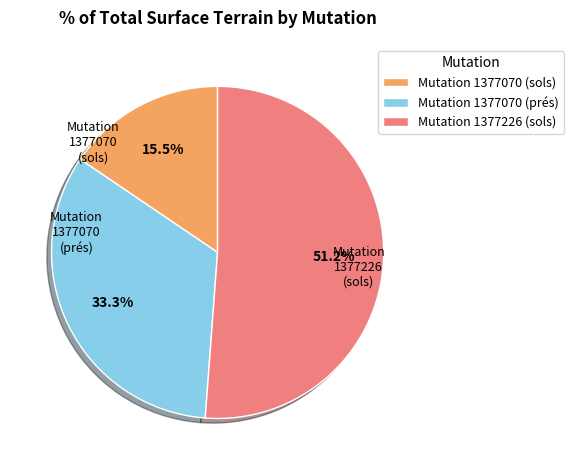

What is the ratio of the value at Mutation 1377226 (sols) to the value at Mutation 1377070 (sols)?

3.3